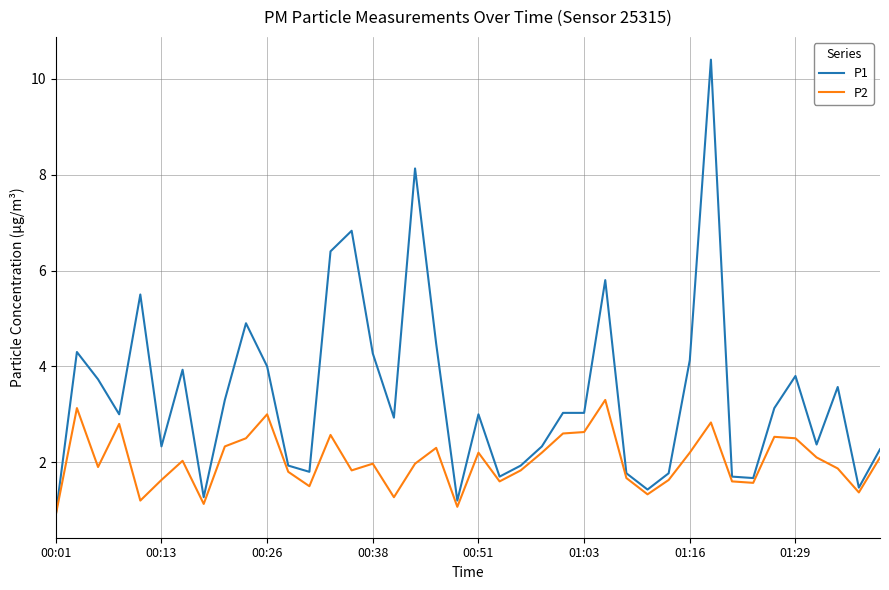

Which series has the largest total across all categories?

P1